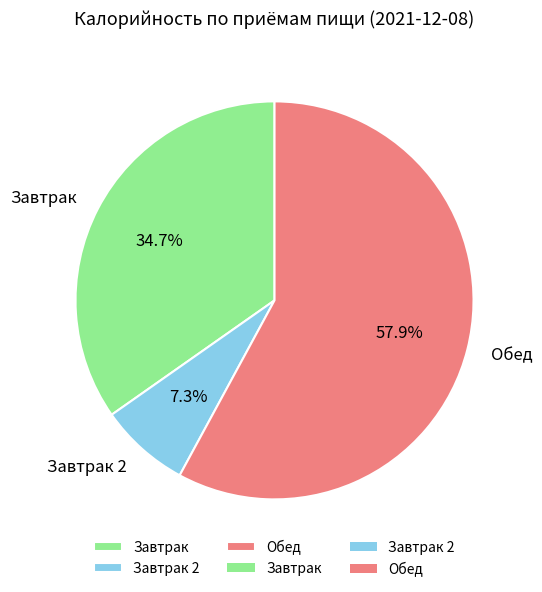

Count the number of slices in the pie.

3